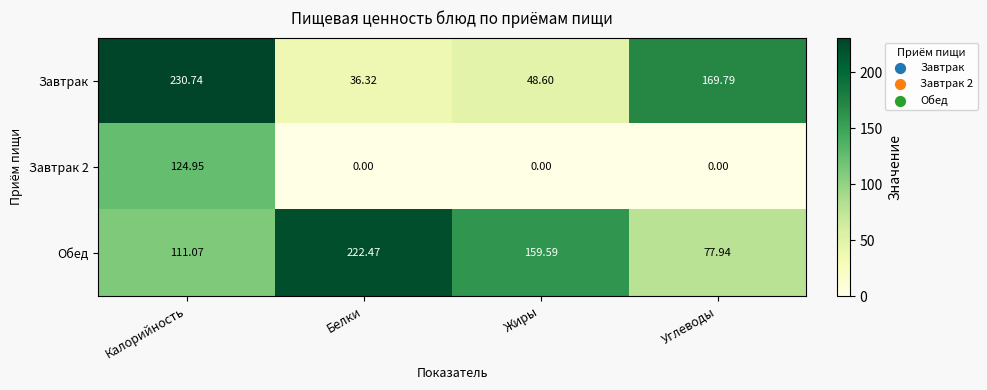

What is the spread (max minus min) of values at Углеводы?

169.8